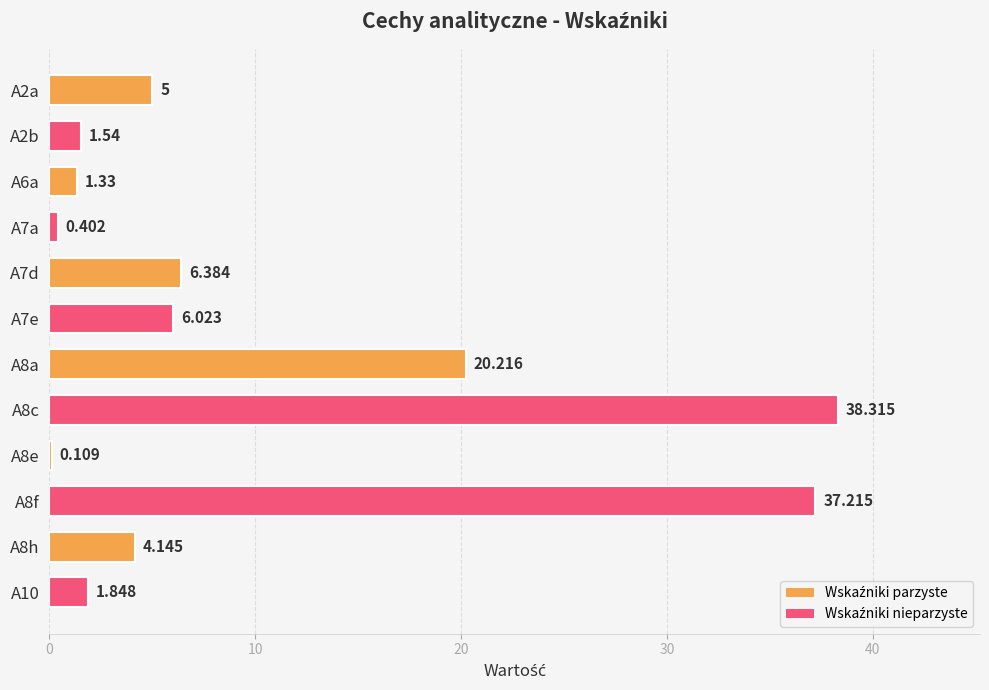

Count the number of categories in the chart.

12